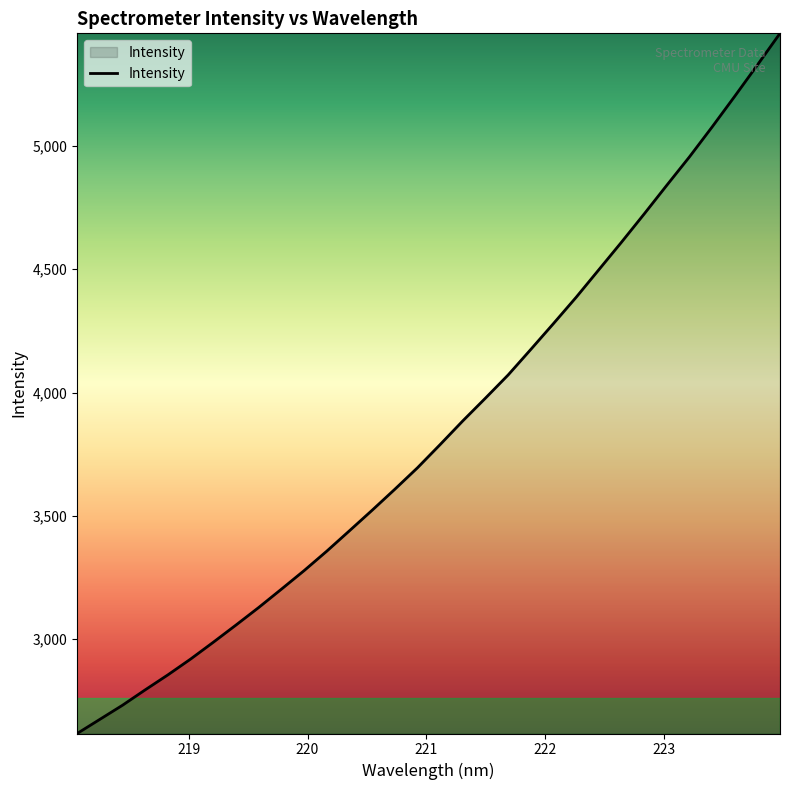

What is the greatest value displayed?

5456.2